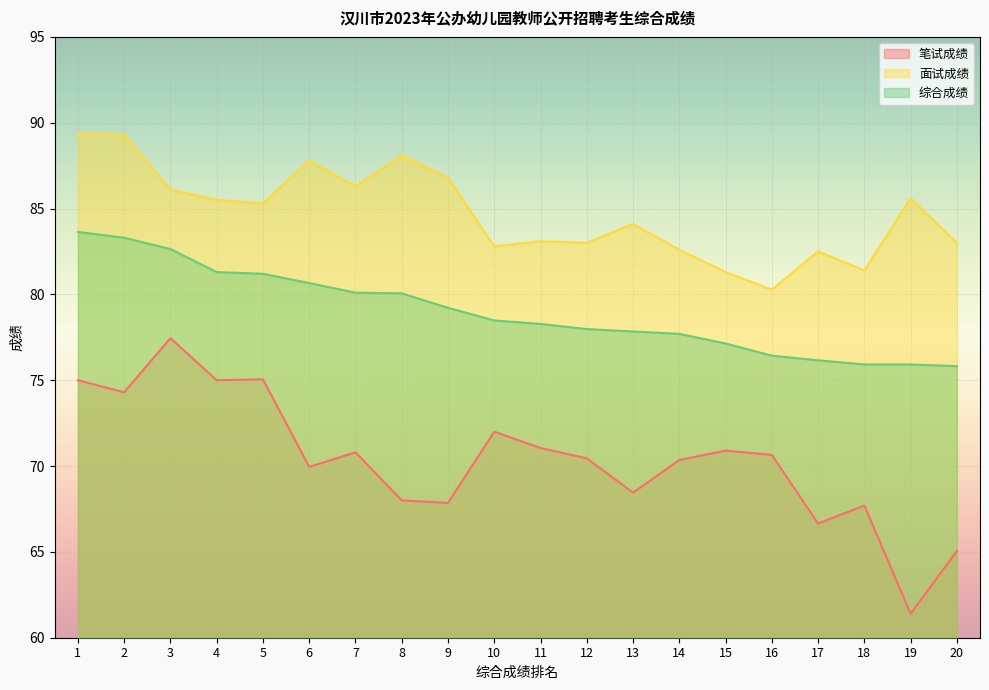

Rank the categories by 综合成绩 value from lowest to highest.

20, 18, 19, 17, 16, 15, 14, 13, 12, 11, 10, 9, 8, 7, 6, 5, 4, 3, 2, 1